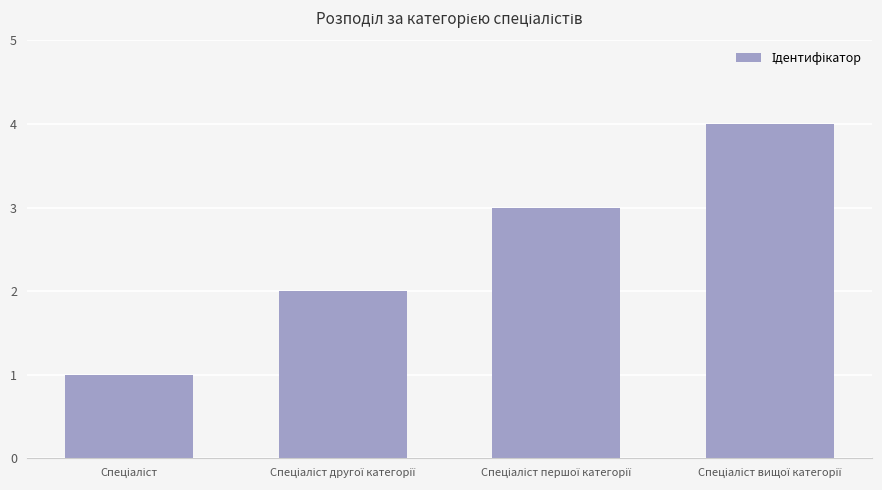

Reading left to right, what are all the values shown in this chart?

1	2	3	4